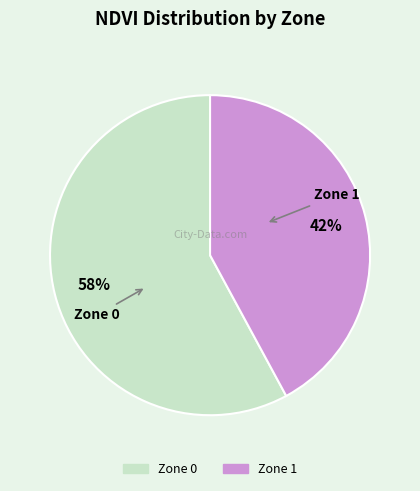

Count the number of slices in the pie.

2